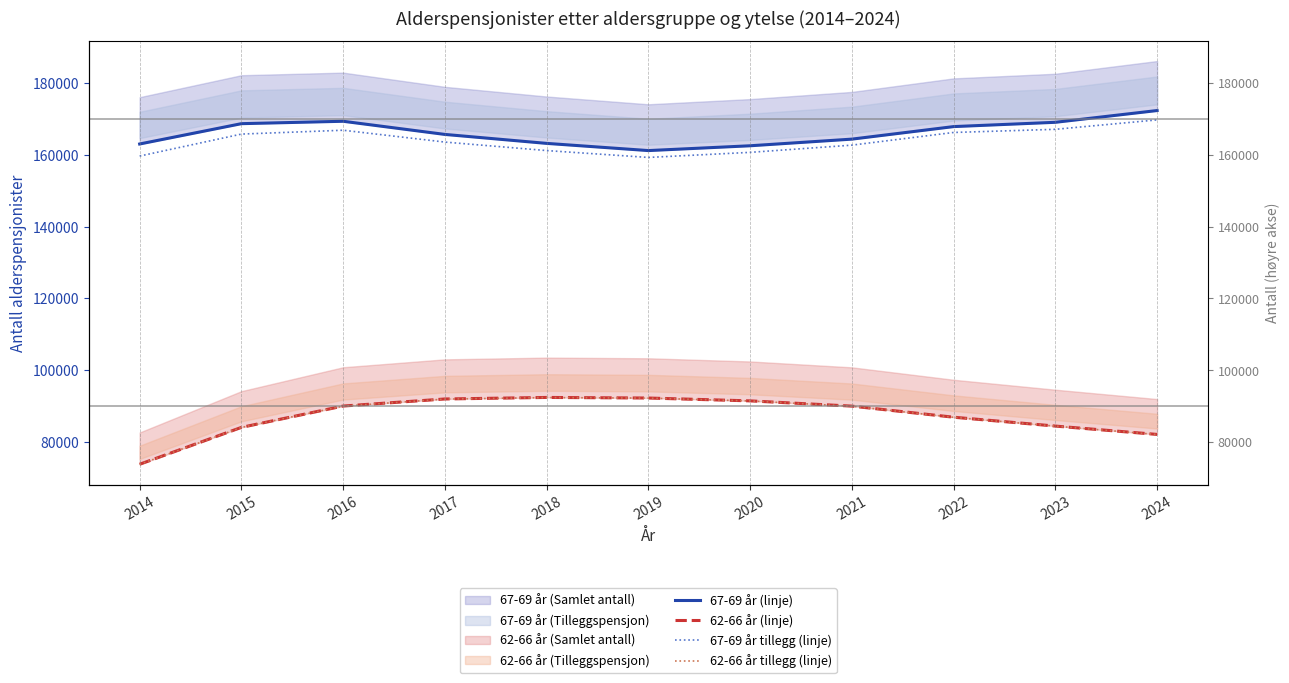

At 2019, list the series in order from smallest to largest.

62-66 år tillegg (linje), 62-66 år (linje), 67-69 år tillegg (linje), 67-69 år (linje)